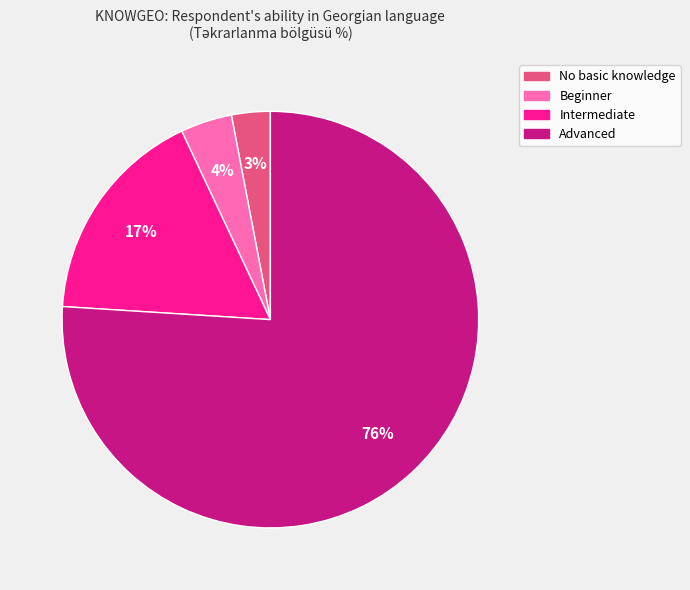

To the nearest percent, what is the difference between the Advanced and Beginner slice percentages?

72%